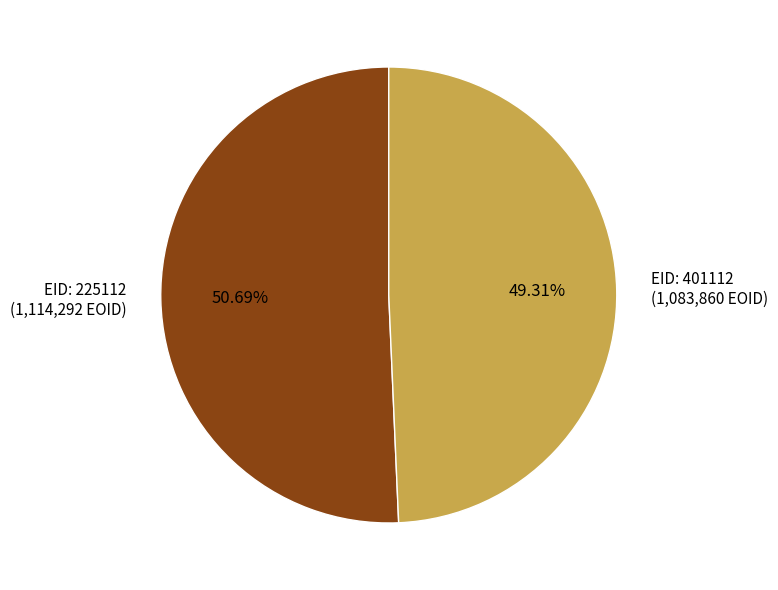

Which has a higher value, EID: 225112 (1,114,292 EOID) or EID: 401112 (1,083,860 EOID)?

EID: 225112 (1,114,292 EOID)